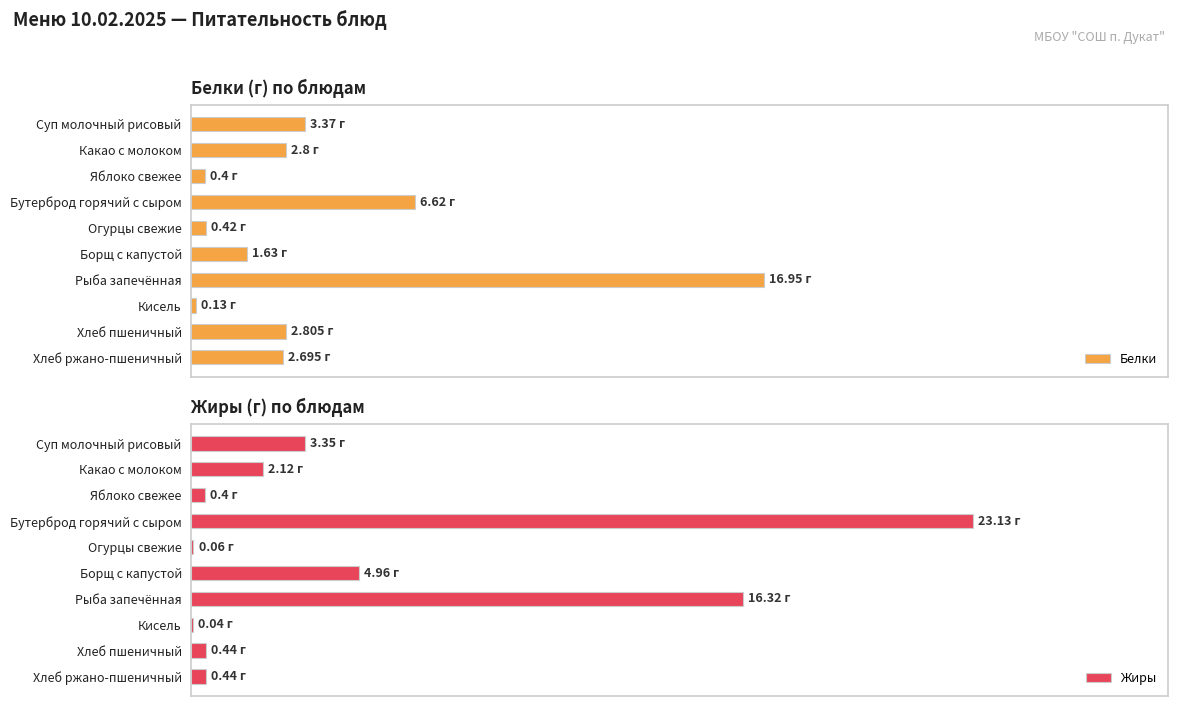

Where is Жиры nearest to the value 11?

Рыба запечённая